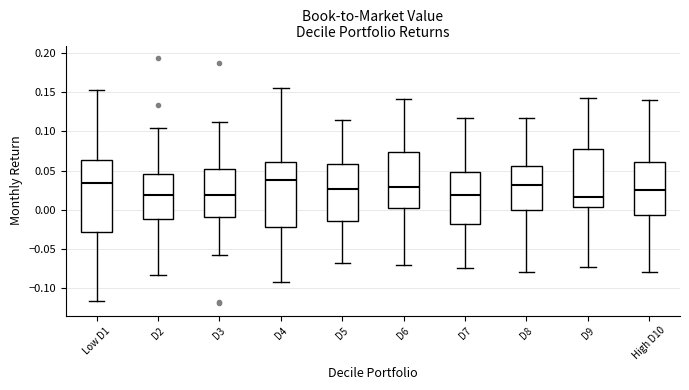

Comparing the boxes themselves (not the whiskers), which one is the tallest?

Low D1